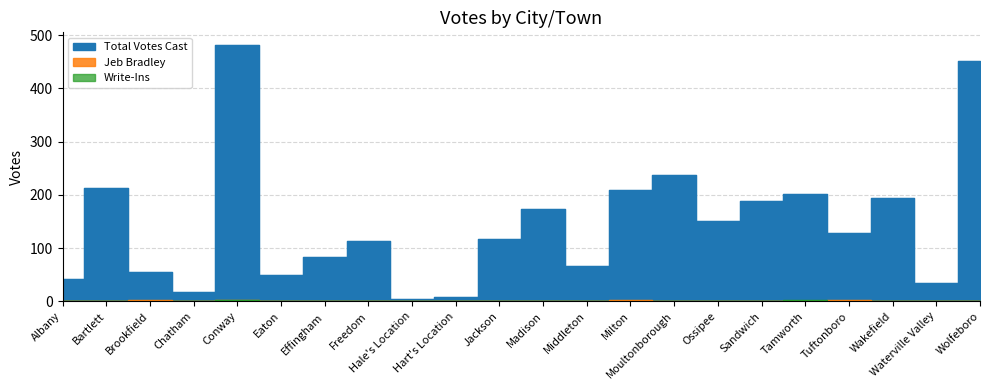

At which label is Write-Ins closest to 1?

Effingham